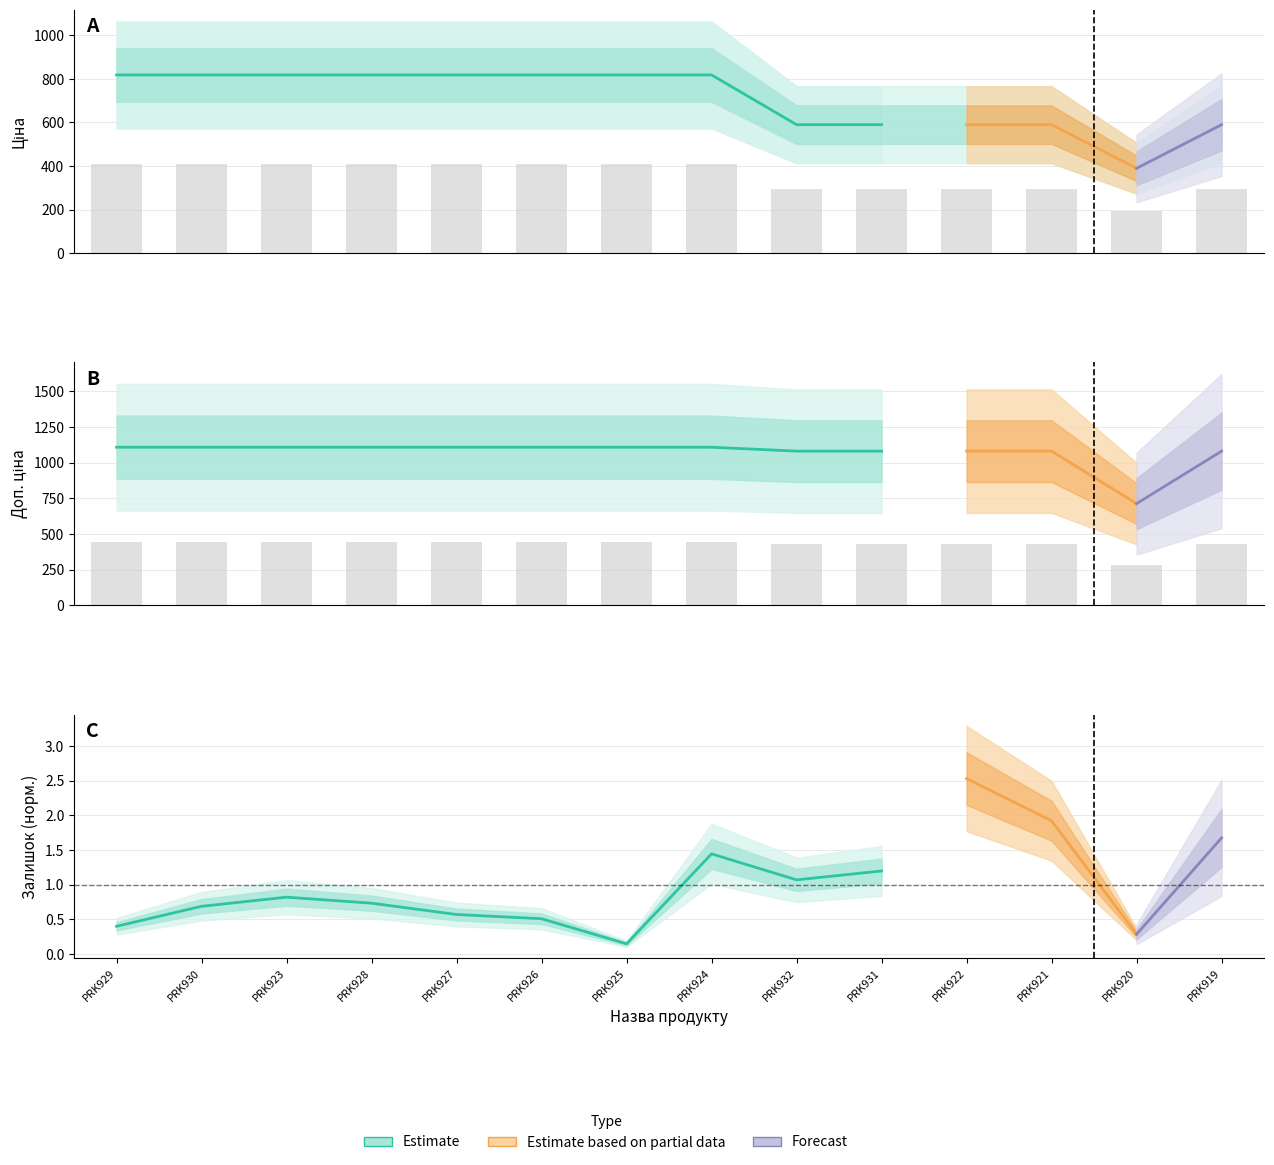

Which series has the largest range (max minus min)?

Ціна